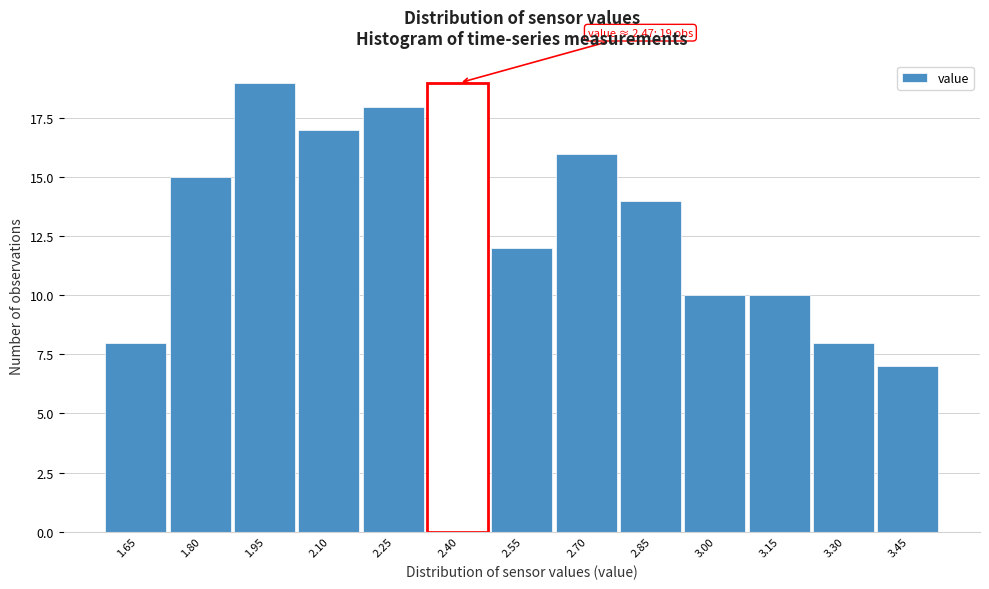

Reading left to right, transcribe all the data shown in this chart.

1.65=8	1.80=15	1.95=19	2.10=17	2.25=18	2.40=19	2.55=12	2.70=16	2.85=14	3.00=10	3.15=10	3.30=8	3.45=7